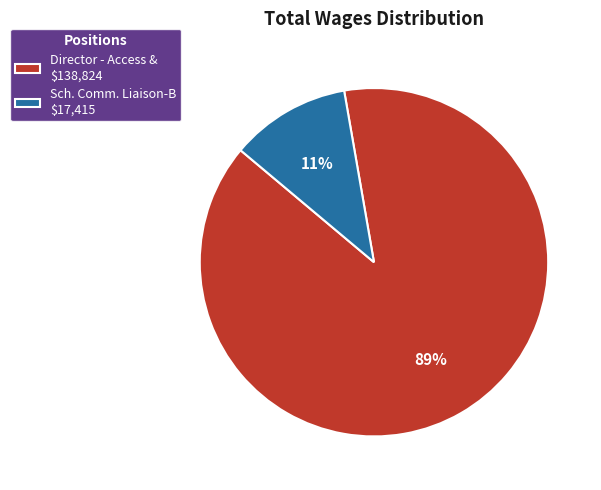

Which has a higher value, Director - Access & or Sch. Comm. Liaison-B?

Director - Access &